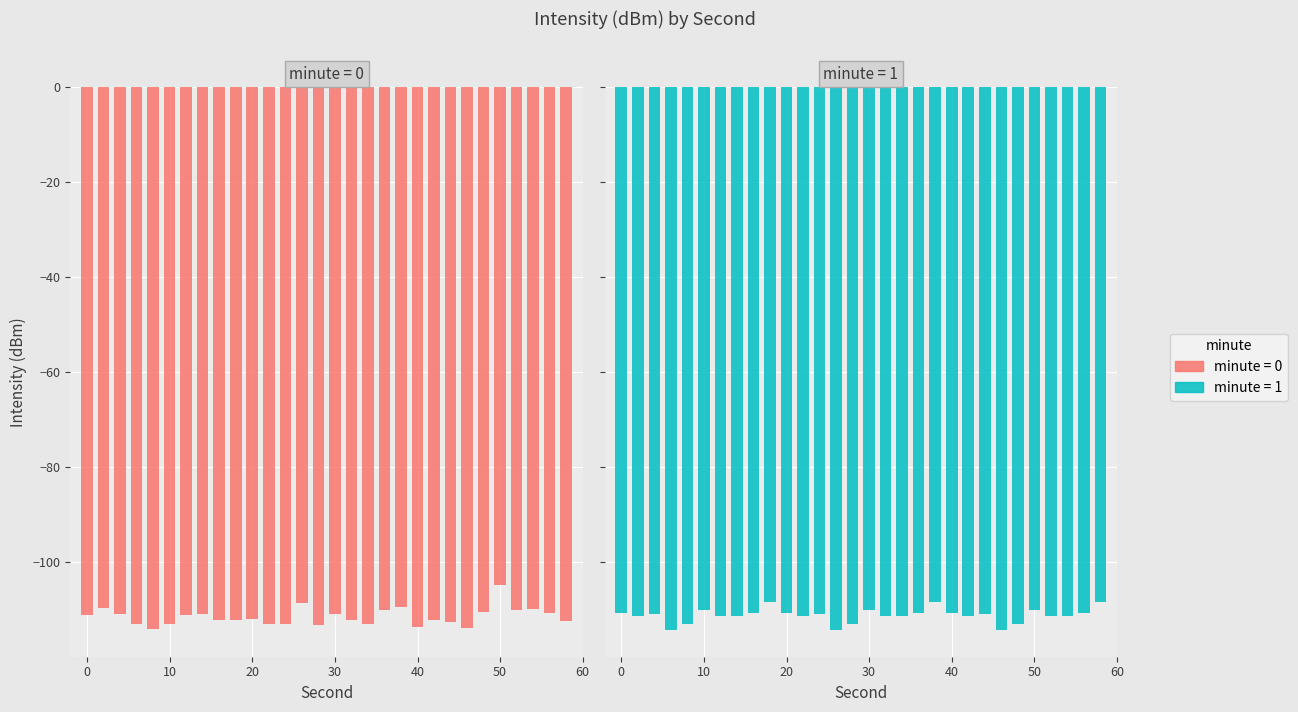

What is the sum of the mean_intensity values at 24 and 0?

-224.0